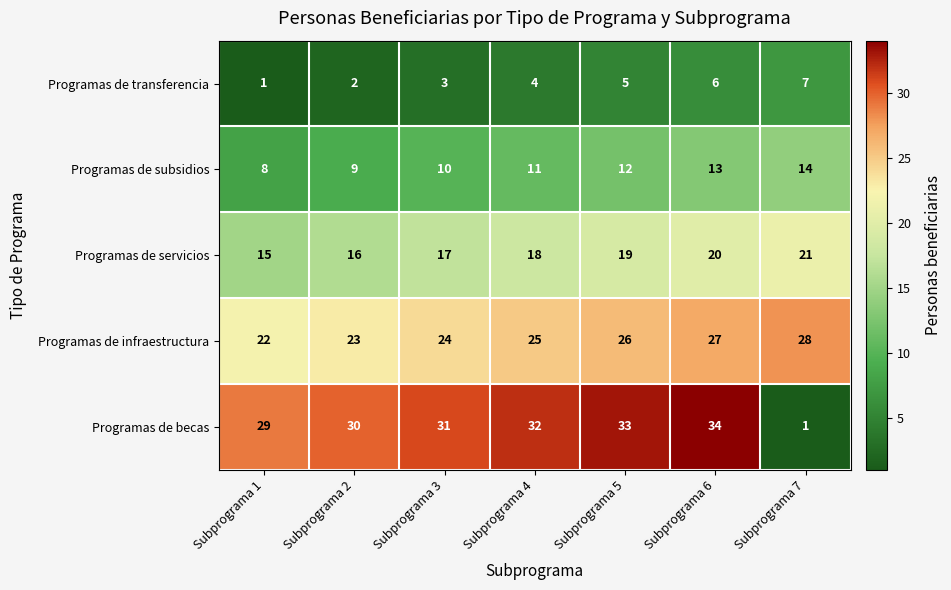

The Programas de transferencia series shows 1 at Subprograma 2. True or false?

False